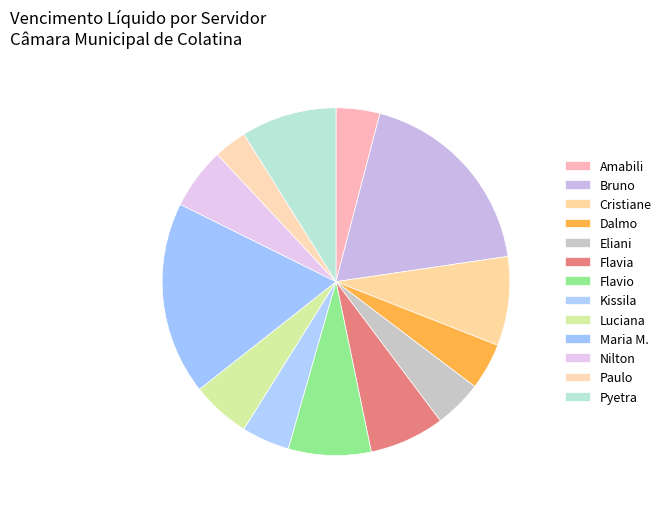

How many slices are in this pie chart?

13